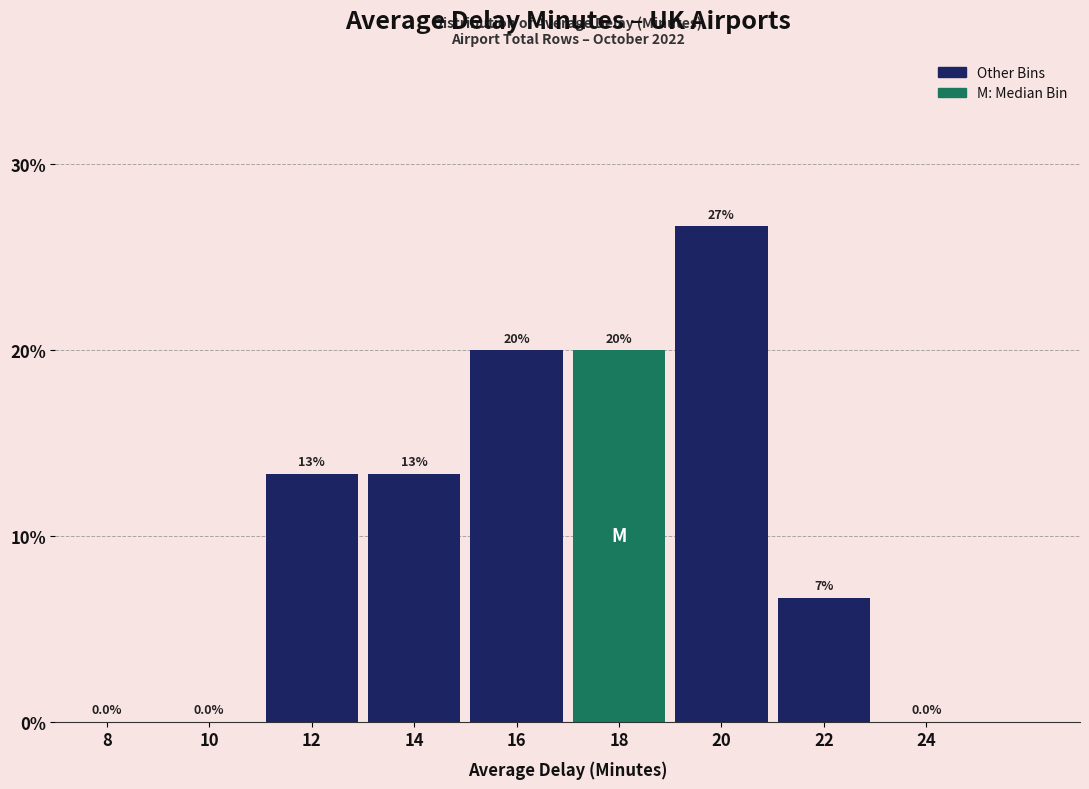

Reading left to right, transcribe all the data shown in this chart.

8=0.0	10=0.0	12=13.3	14=13.3	16=20.0	18=20.0	20=26.7	22=6.7	24=0.0